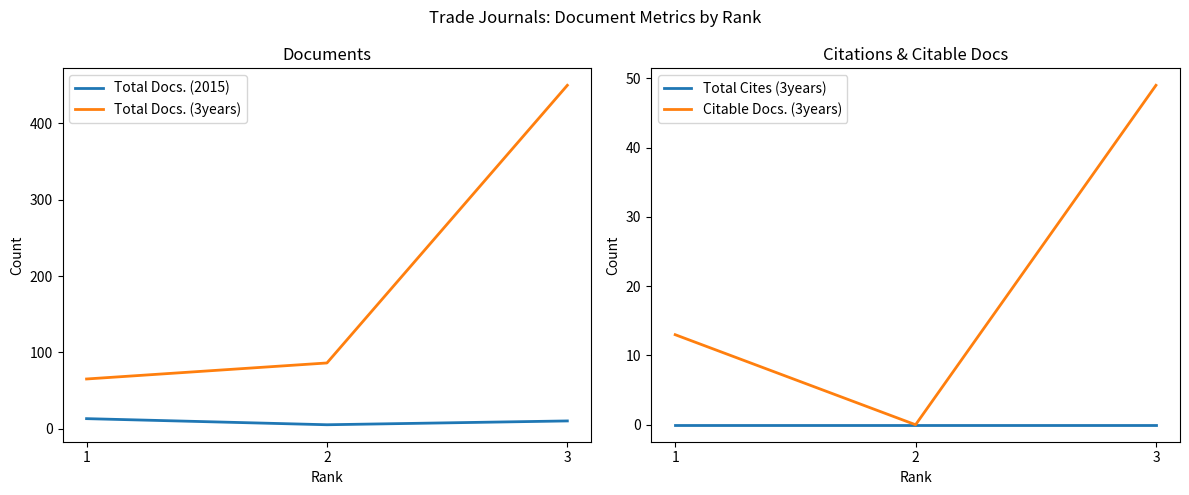

How many categories are shown in the chart?

3